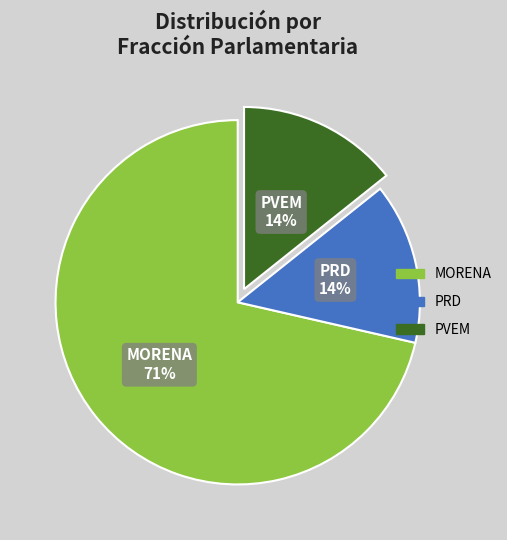

To the nearest percent, what is the average slice percentage?

33%